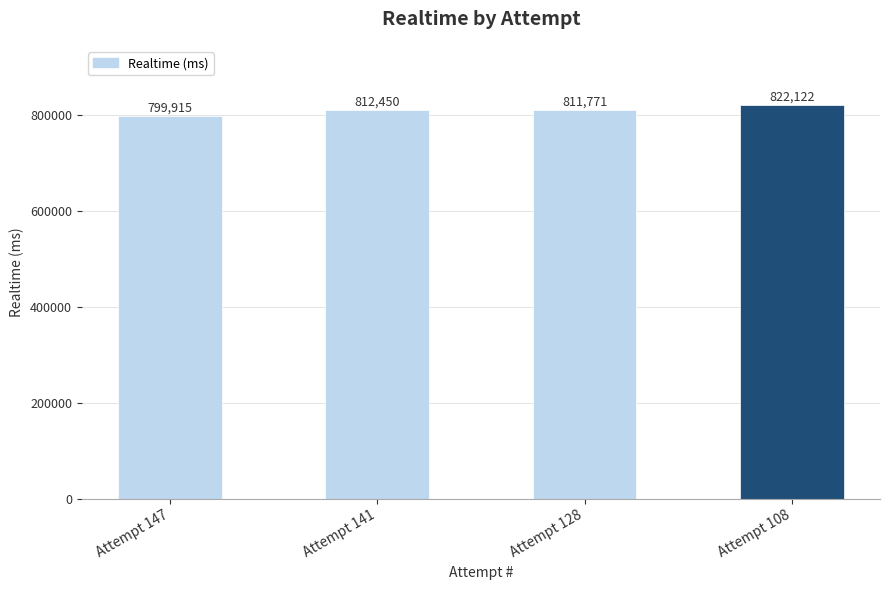

Rank the categories by value from highest to lowest.

Attempt 108, Attempt 141, Attempt 128, Attempt 147